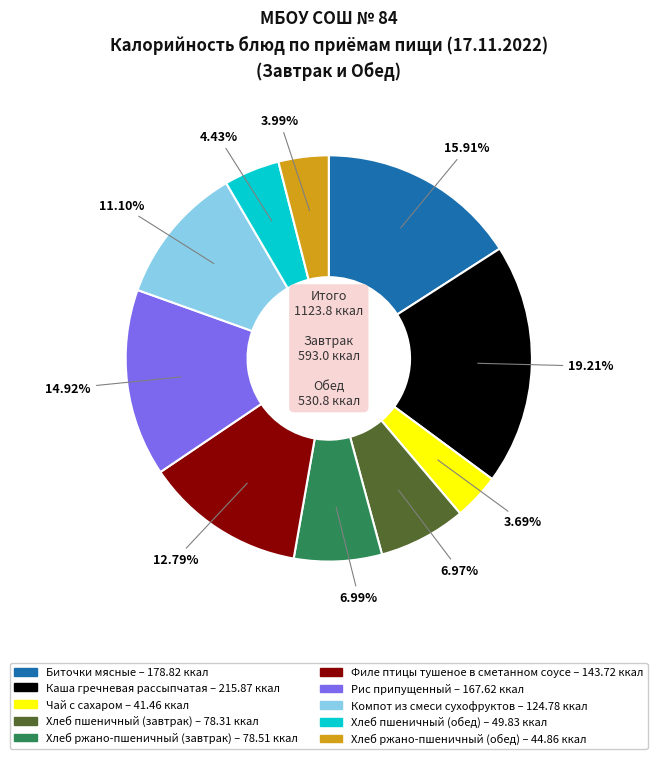

Is Биточки мясные the majority of the pie?

No